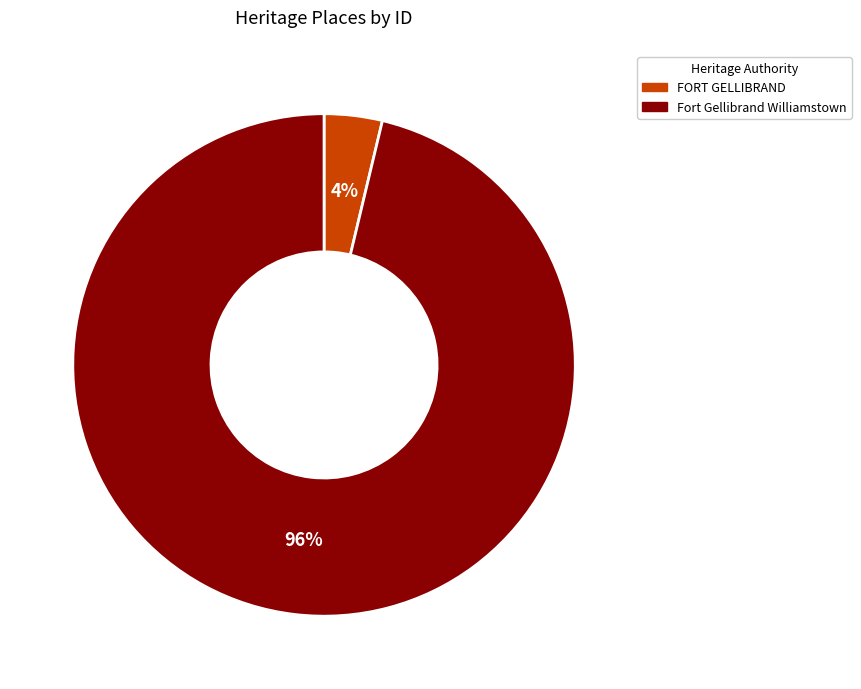

Is there any slice that represents more than half of the pie?

Yes